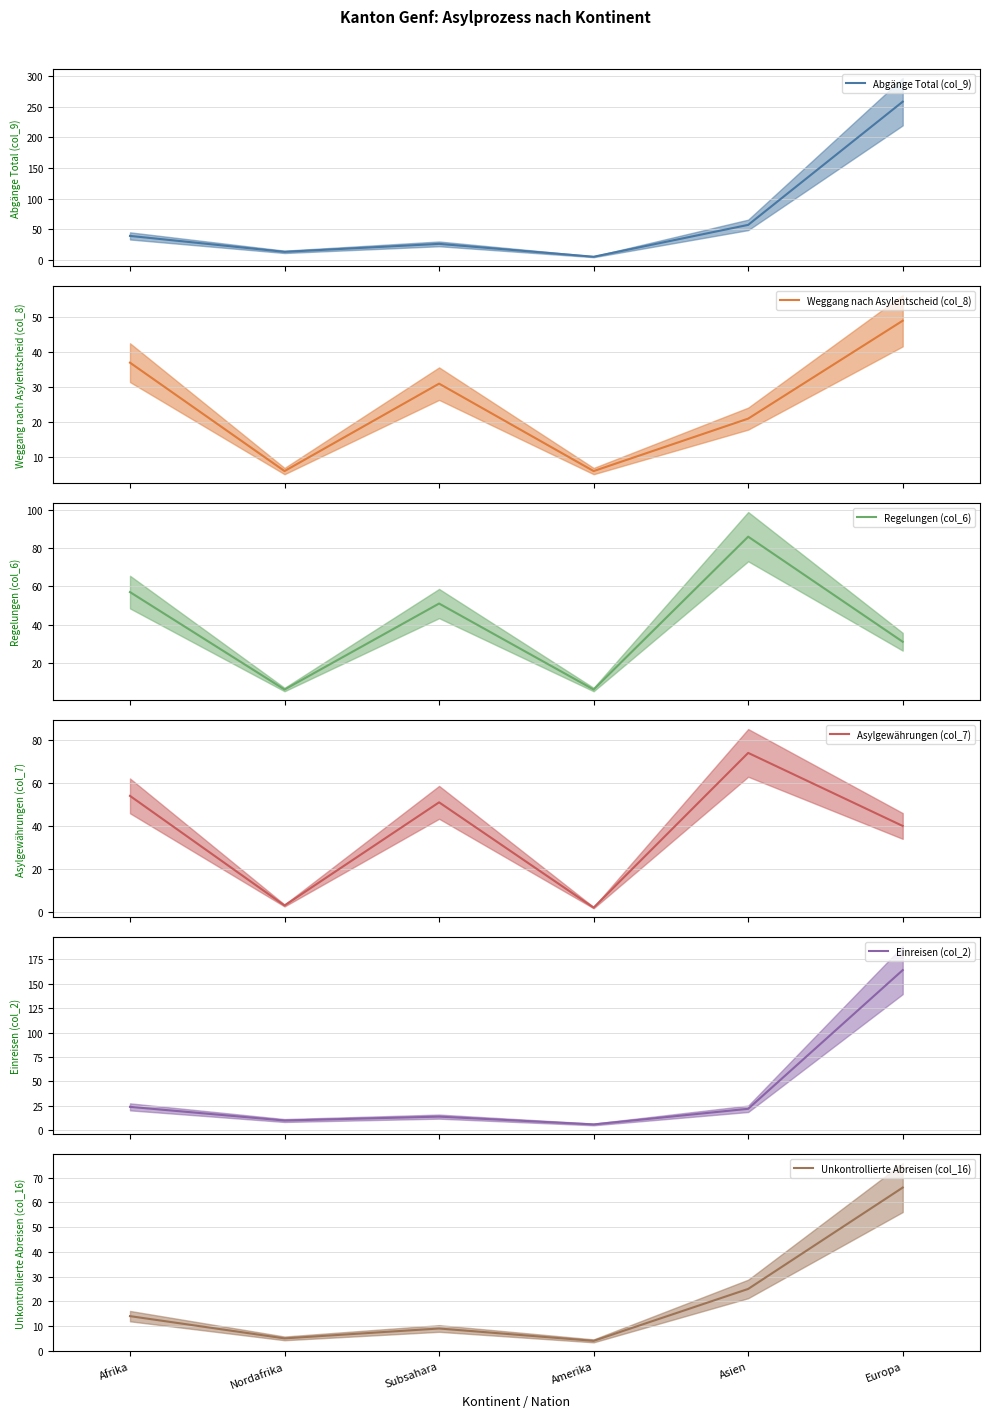

True or false: Regelungen (col_6) has a value of 6 at Nordafrika.

True